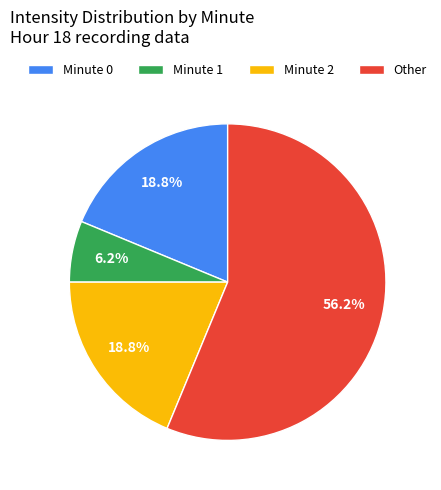

Which has a higher value, Minute 1 or Other?

Other